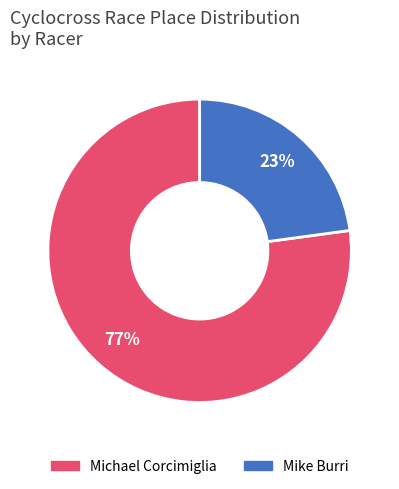

Between Michael Corcimiglia and Mike Burri, which is larger?

Michael Corcimiglia